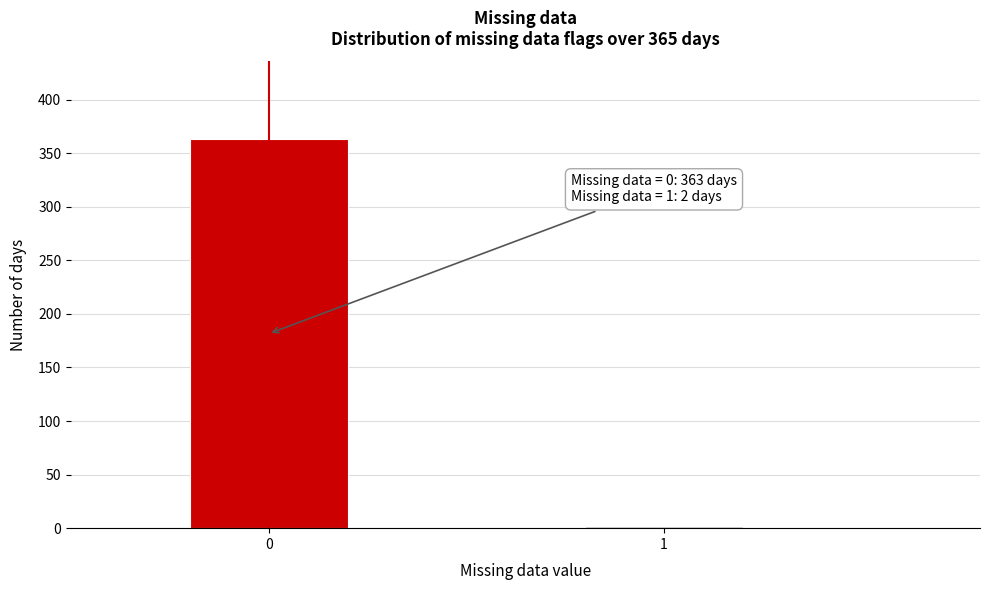

Reading left to right, extract all data points from this chart.

0=363	1=2